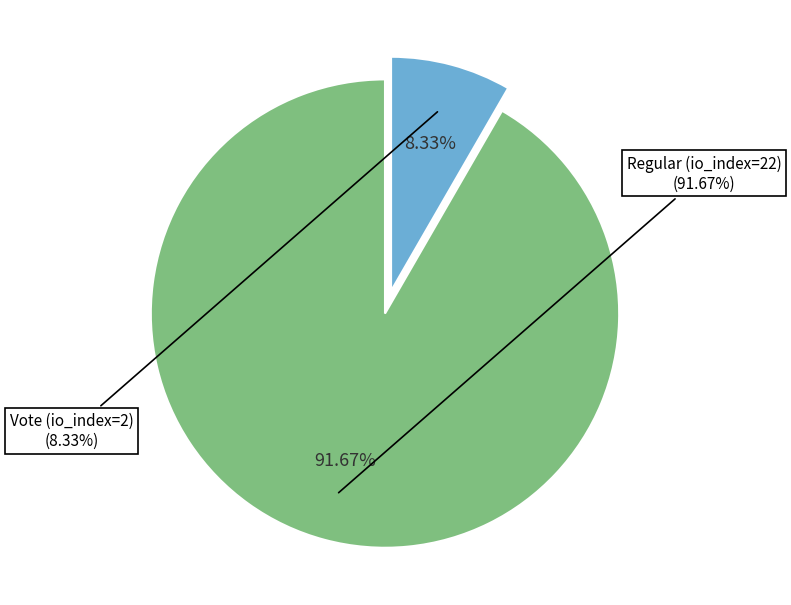

What portion of the pie excludes Vote (io_index=2)?

91.7%